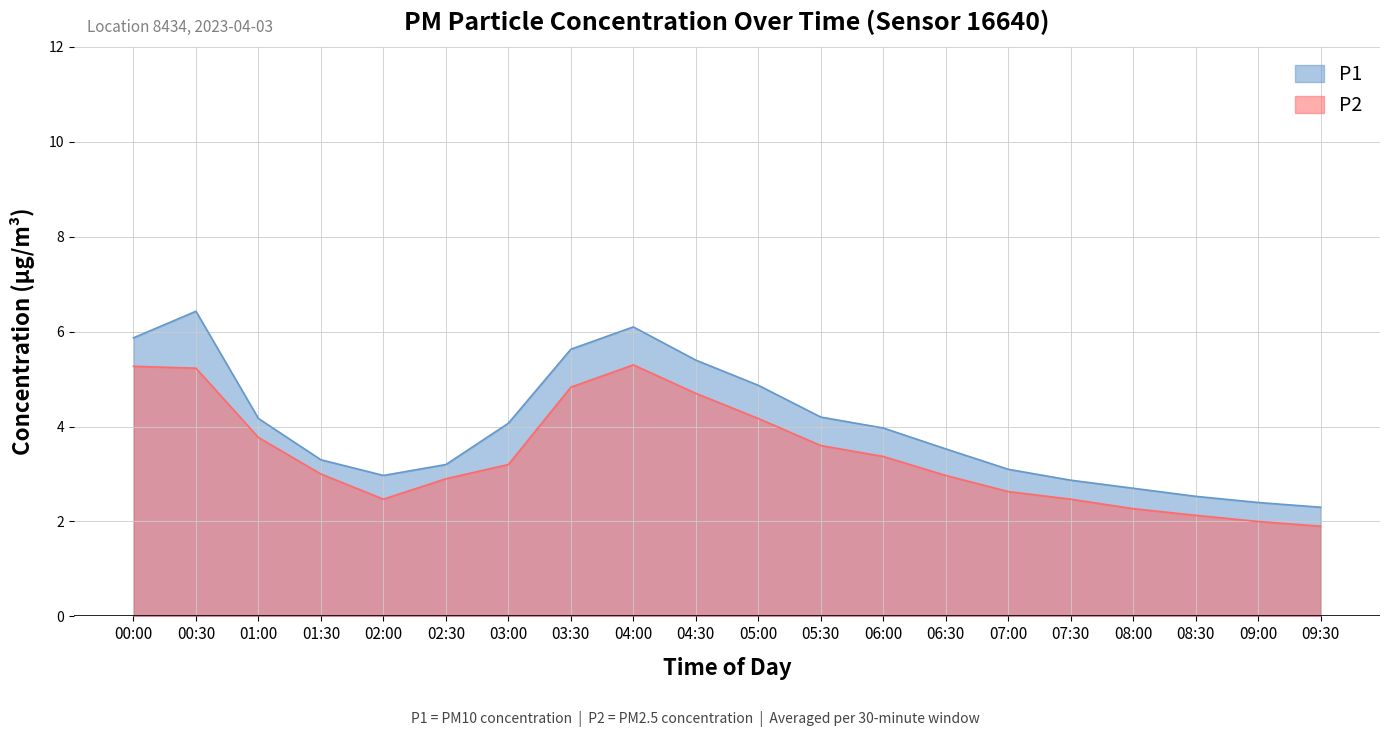

List the series in order of their overall mean, highest first.

P1, P2